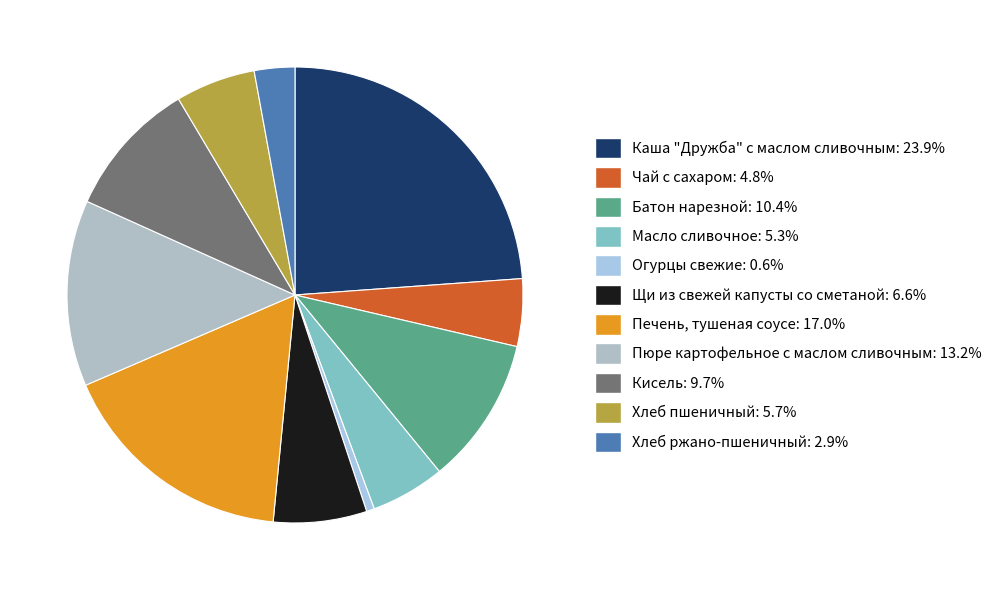

How many segments does this pie chart have?

11